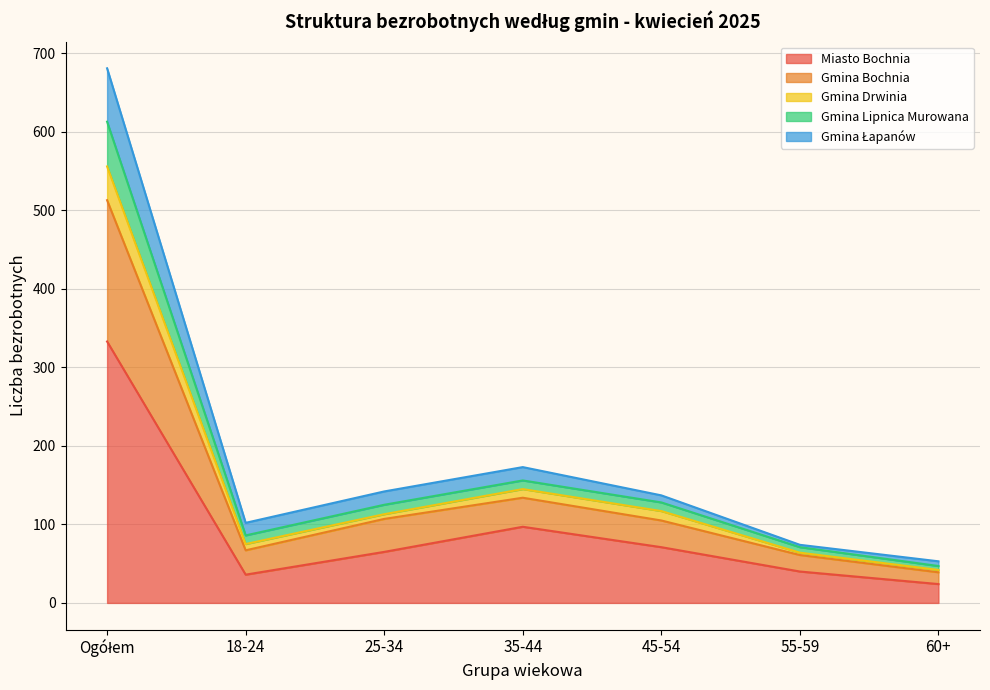

What is the maximum value for Miasto Bochnia?

333